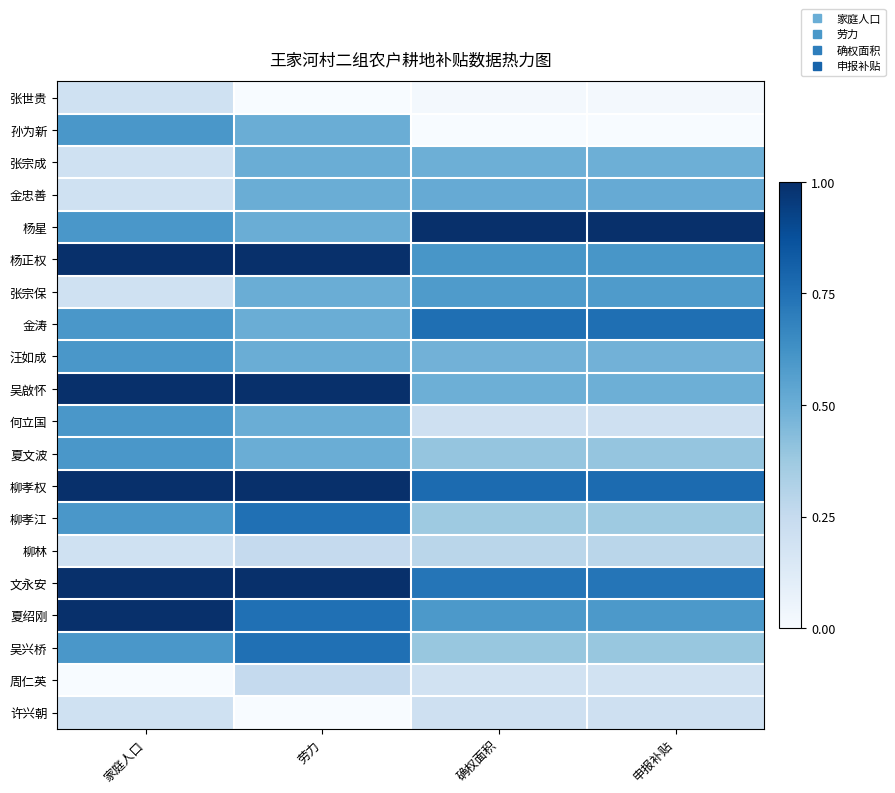

What is the difference between the highest and lowest values at 劳力?

1.0